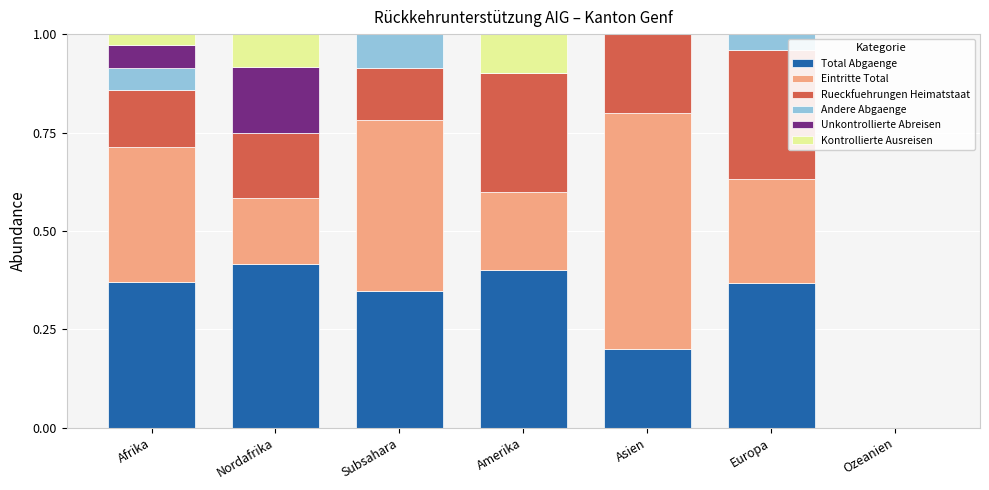

Is it true that Total Abgaenge equals 0.2 at Asien?

True